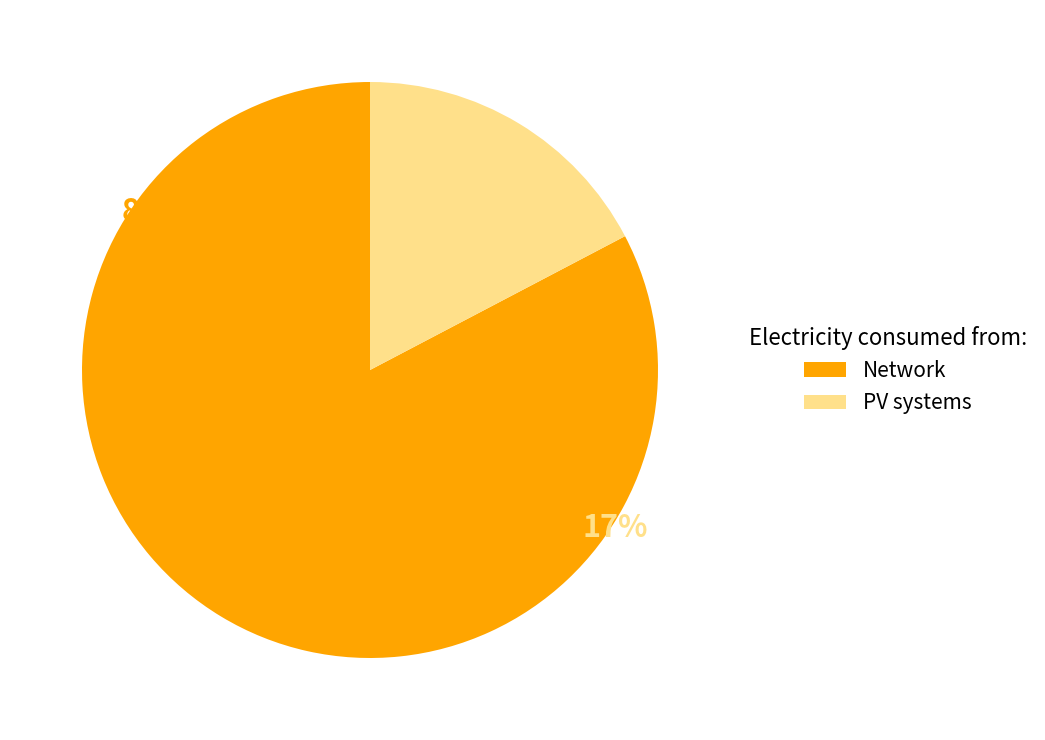

What is the change in value from 8 to 4?

-4